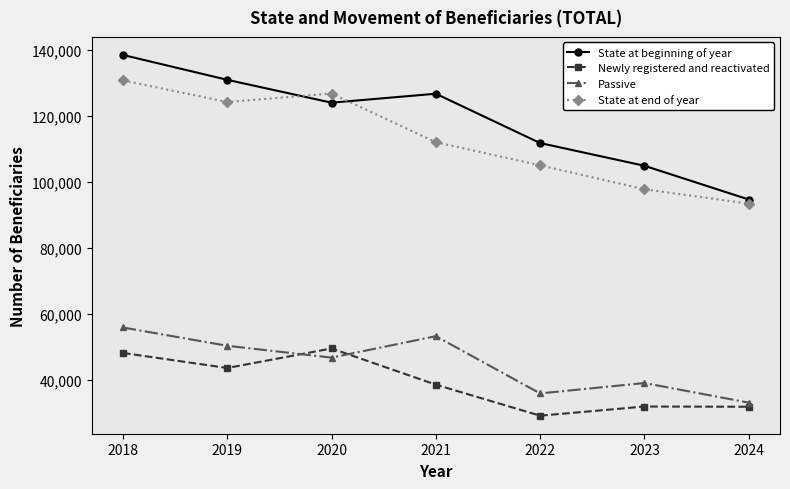

How many data points in State at end of year are less than 111966?

3